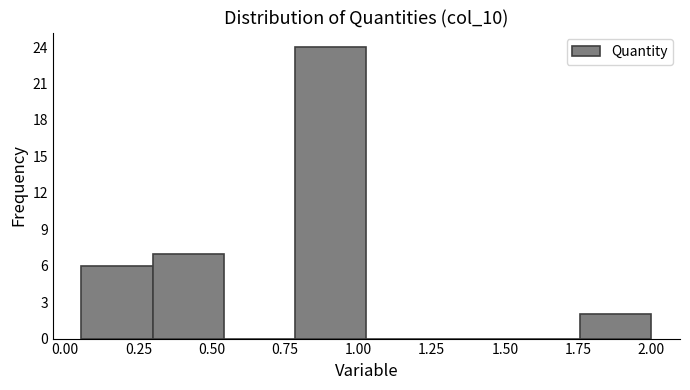

Reading left to right, list every bar in this chart as the range it spans on the x-axis followed by its height. Neither the bar edges nor the heights are printed on the chart, so give them approximately, as read against the axes.

0.05 to 0.30: 6
0.30 to 0.55: 7
0.55 to 0.80: 0
0.80 to 1.05: 24
1.05 to 1.25: 0
1.25 to 1.50: 0
1.50 to 1.75: 0
1.75 to 2.00: 2